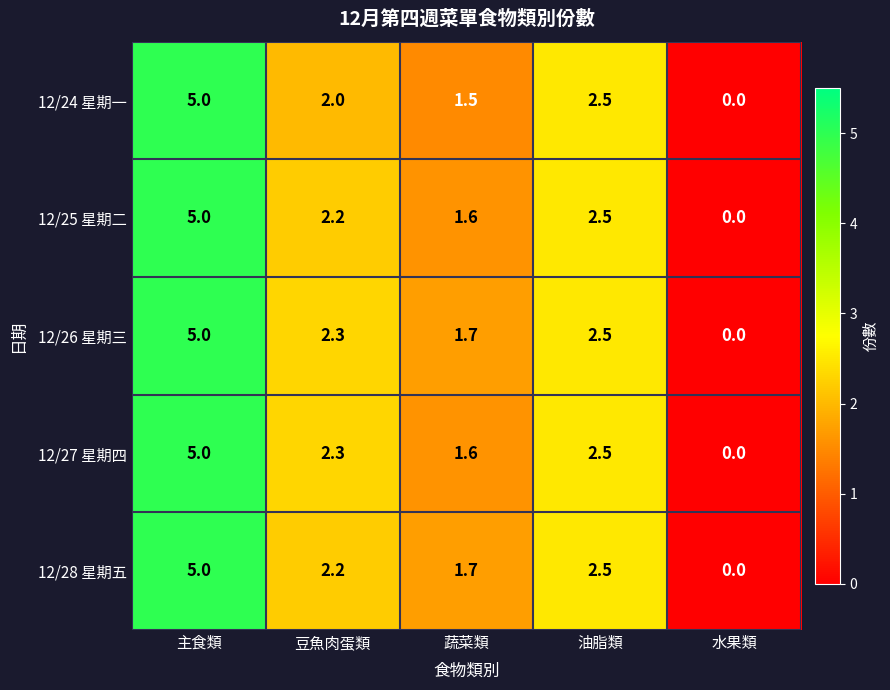

Reading right to left, list all the values displayed in this chart.

12/24 星期一: 水果類=0.0	油脂類=2.5	蔬菜類=1.5	豆魚肉蛋類=2.0	主食類=5.0
12/25 星期二: 水果類=0.0	油脂類=2.5	蔬菜類=1.6	豆魚肉蛋類=2.2	主食類=5.0
12/26 星期三: 水果類=0.0	油脂類=2.5	蔬菜類=1.7	豆魚肉蛋類=2.3	主食類=5.0
12/27 星期四: 水果類=0.0	油脂類=2.5	蔬菜類=1.6	豆魚肉蛋類=2.3	主食類=5.0
12/28 星期五: 水果類=0.0	油脂類=2.5	蔬菜類=1.7	豆魚肉蛋類=2.2	主食類=5.0